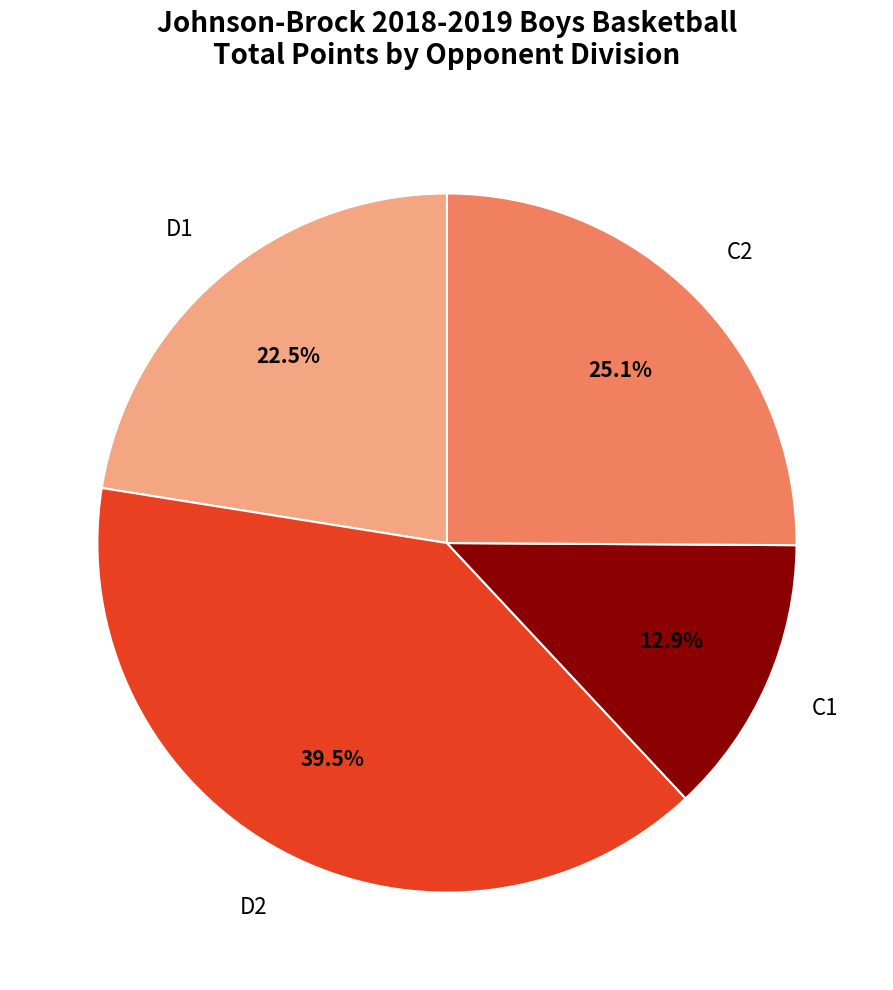

Is there any slice that represents more than half of the pie?

No